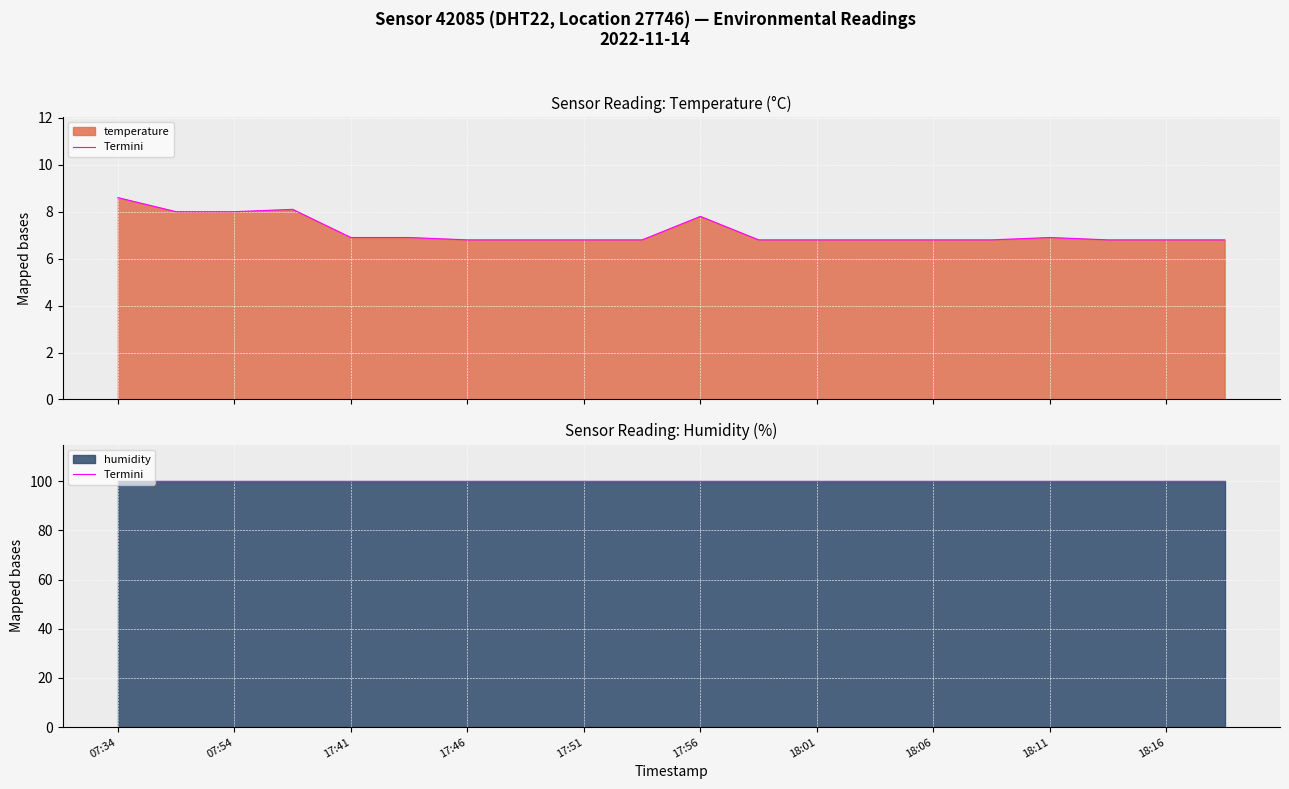

What is the difference between the maximum and second lowest values?

1.8